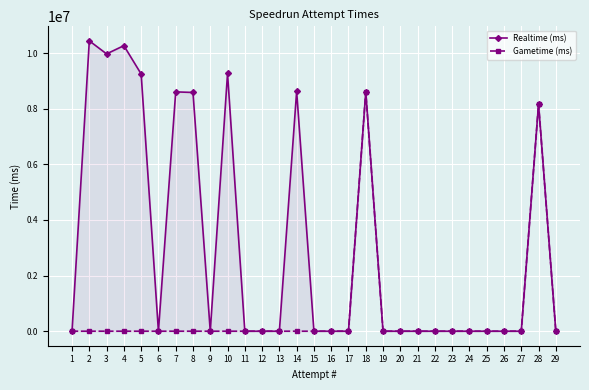

Which category has the lowest value in the Realtime (ms) series?

1